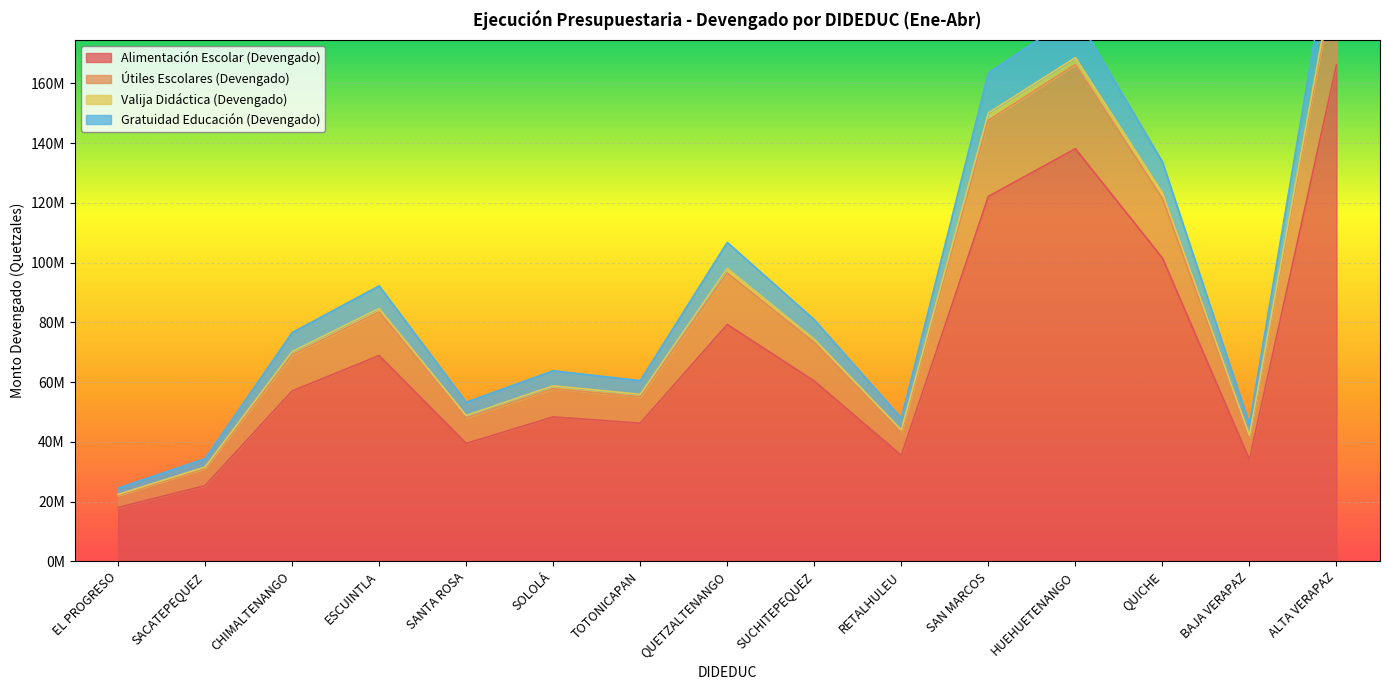

What is the smallest value displayed?

18004789.3